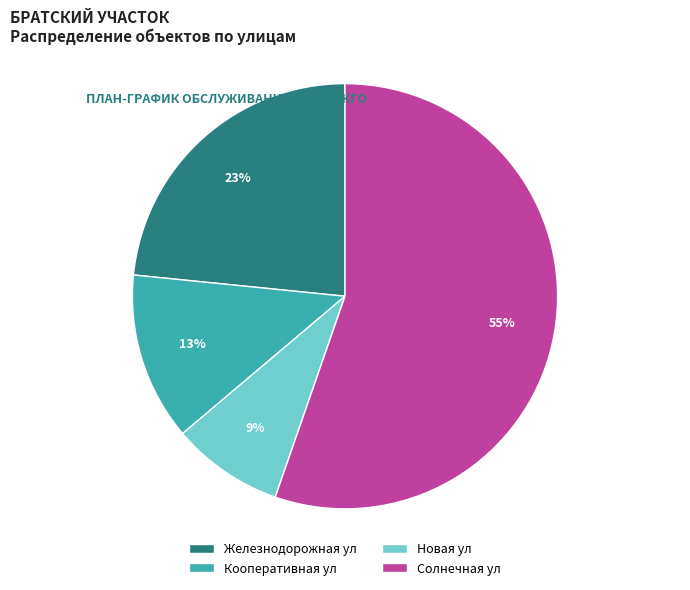

To the nearest percent, what portion does Новая ул represent?

9%